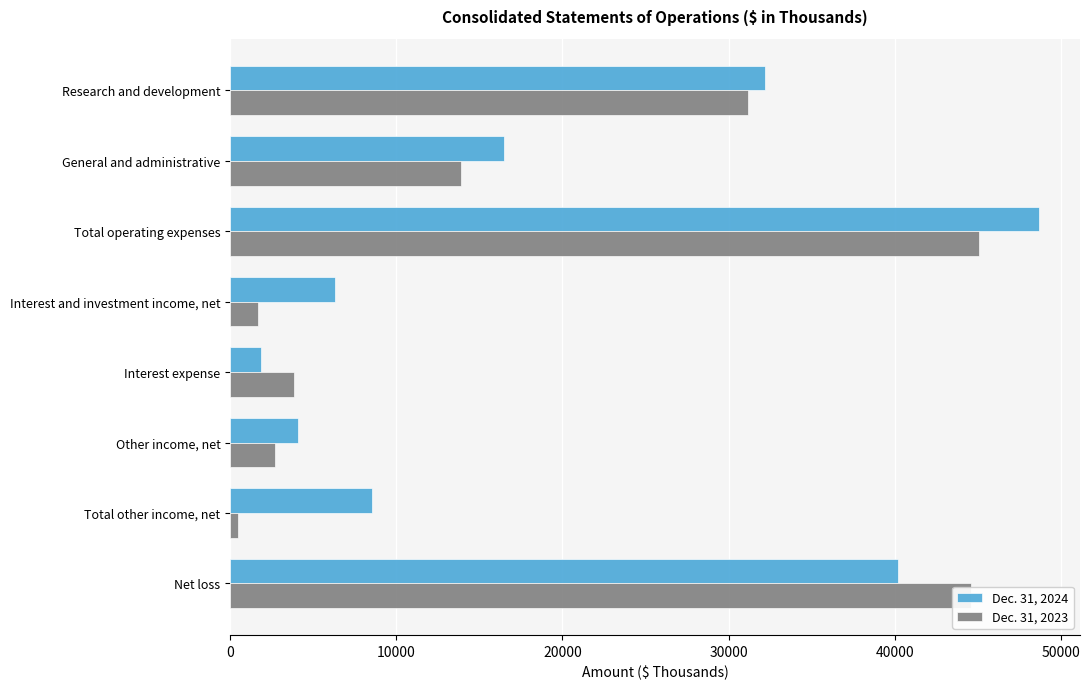

Is it true that Dec. 31, 2023 equals 13910 at General and administrative?

True